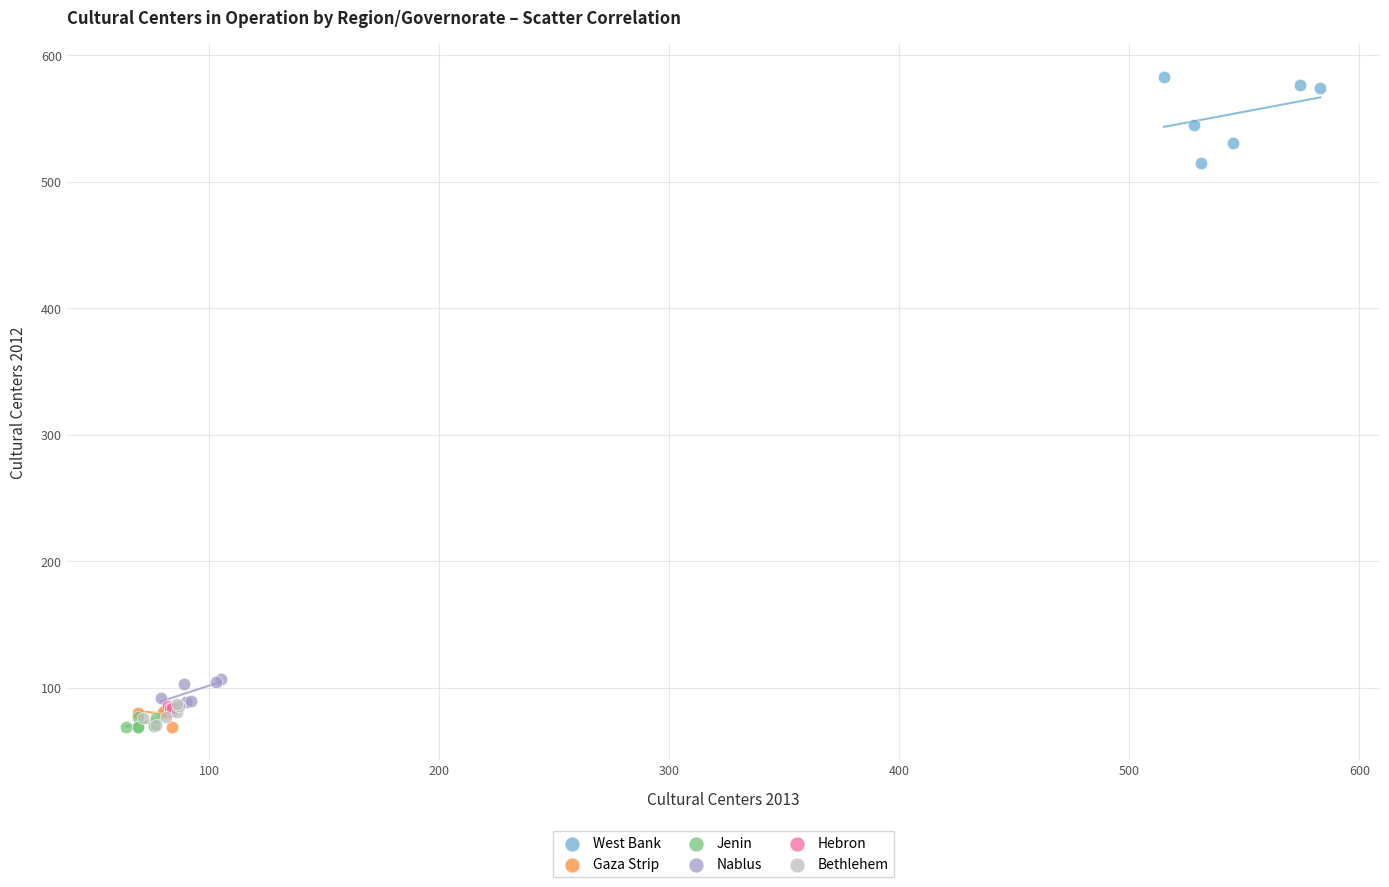

Which series has the largest Y range (max minus min)?

West Bank